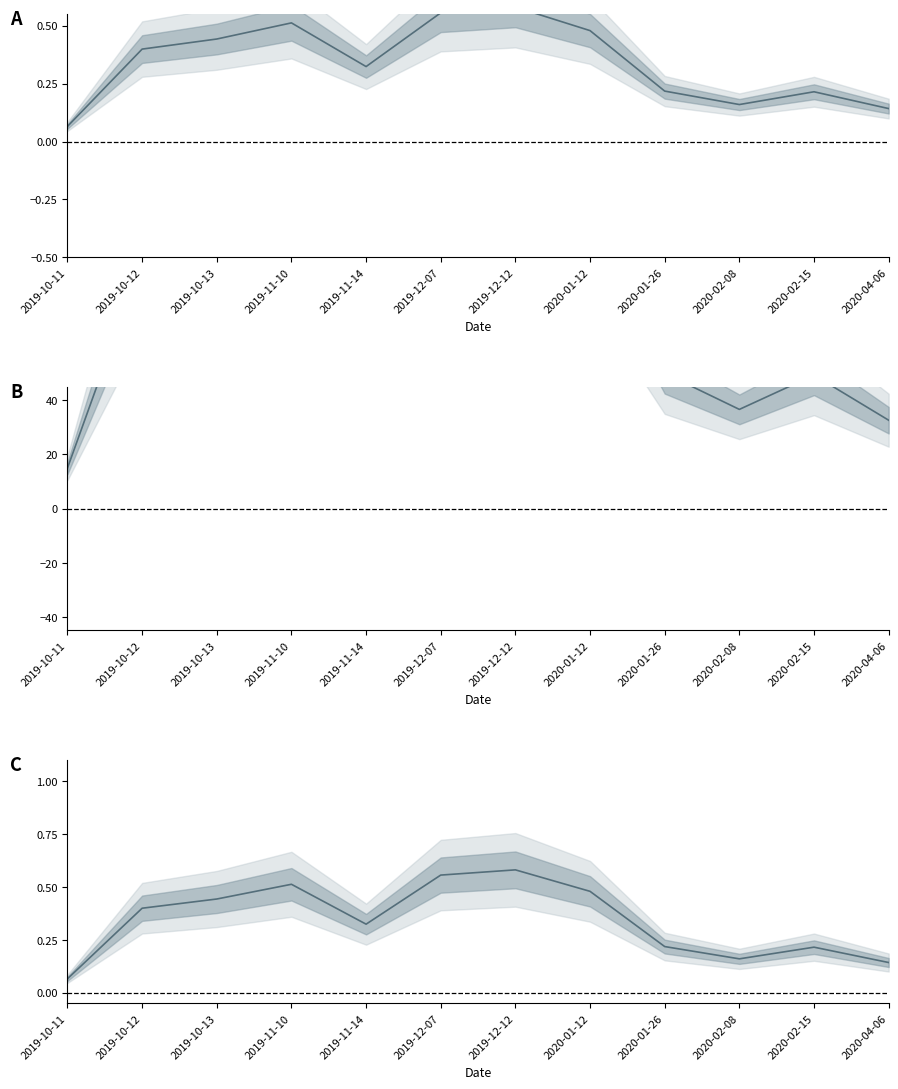

What is the smallest value displayed?

0.1